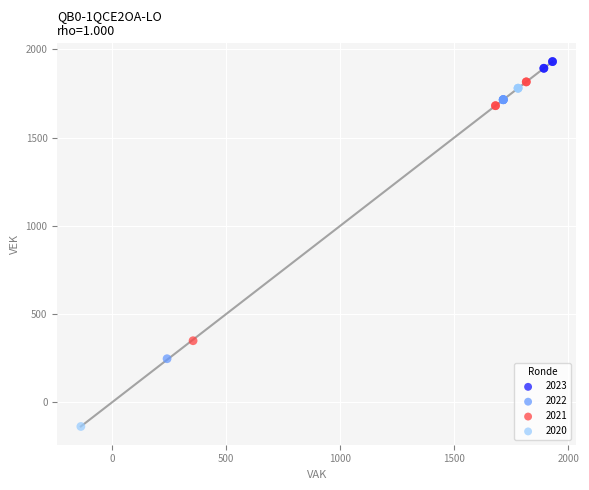

Which series contains the highest Y value?

2023